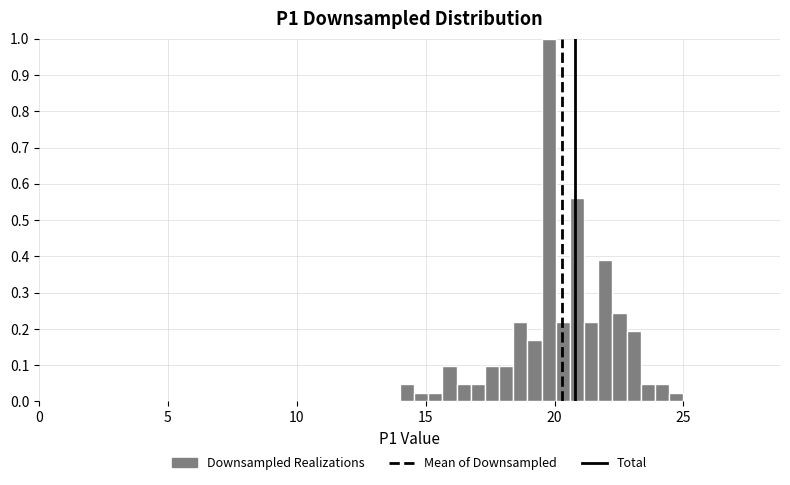

Read against the x-axis, roughly where is the centre of the tallest bar?

20.0